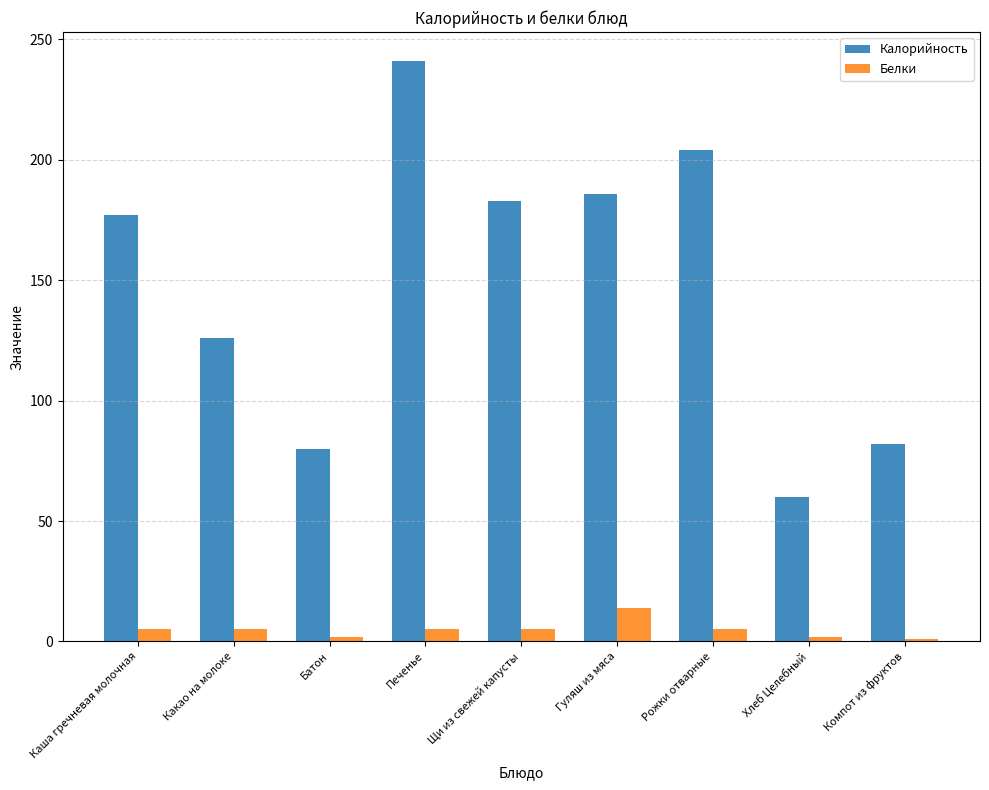

The Калорийность series shows 52 at Какао на молоке. True or false?

False